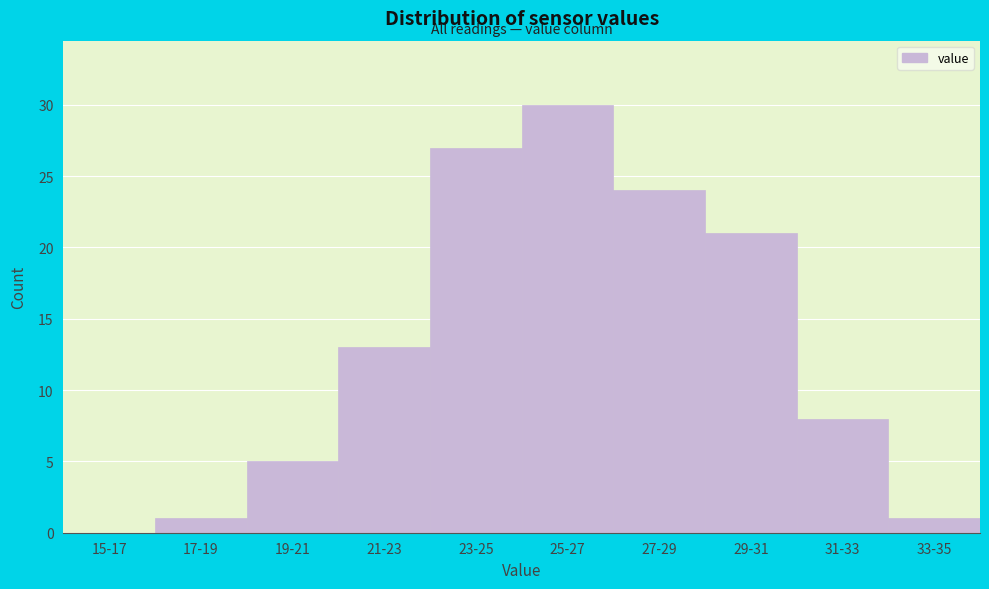

Reading left to right, transcribe all the data shown in this chart.

15-17=0	17-19=1	19-21=5	21-23=13	23-25=27	25-27=30	27-29=24	29-31=21	31-33=8	33-35=1